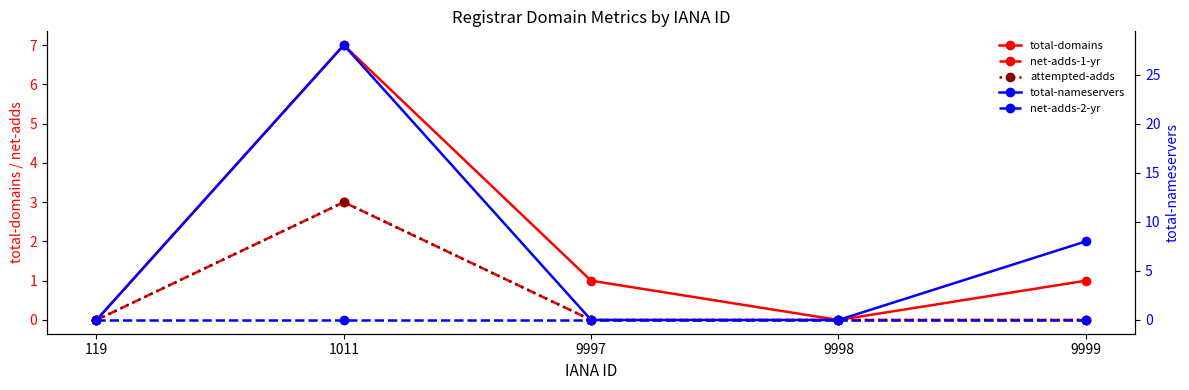

True or false: net-adds-1-yr has more than 1 interior local peaks.

False